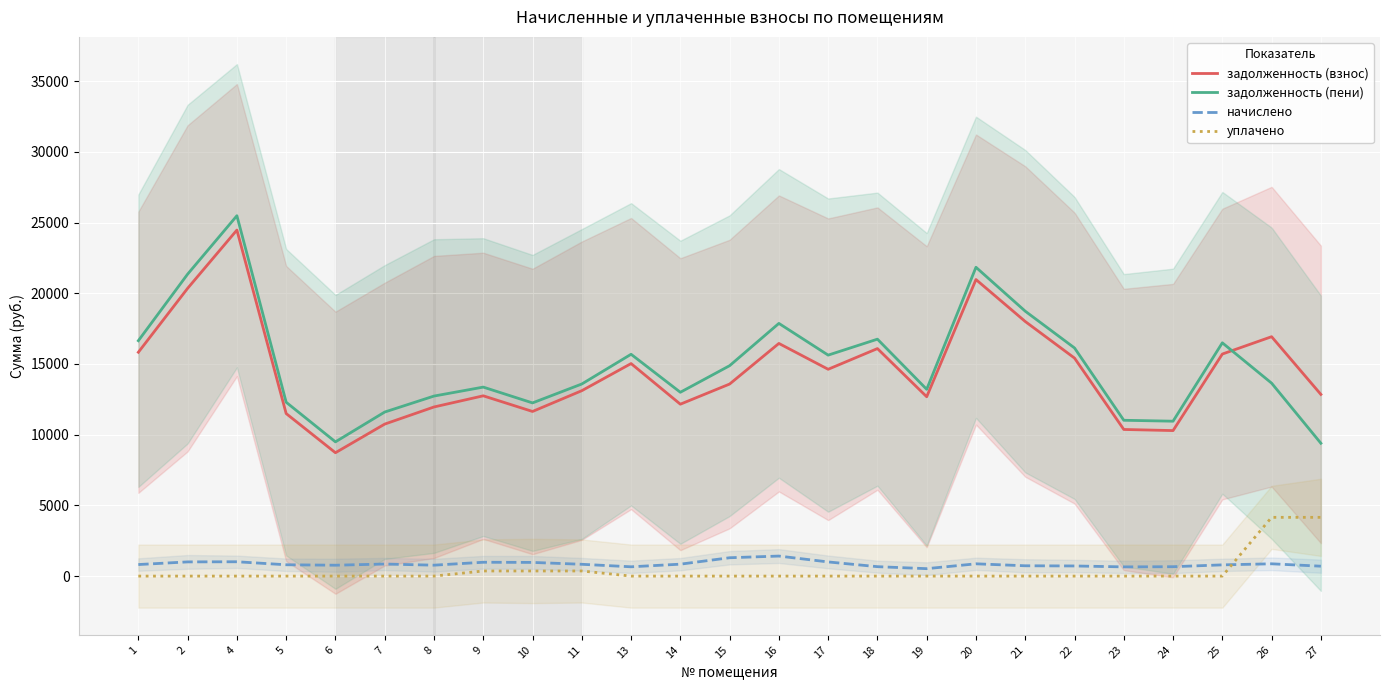

What is the difference between the maximum and minimum values in the начислено series?

891.1